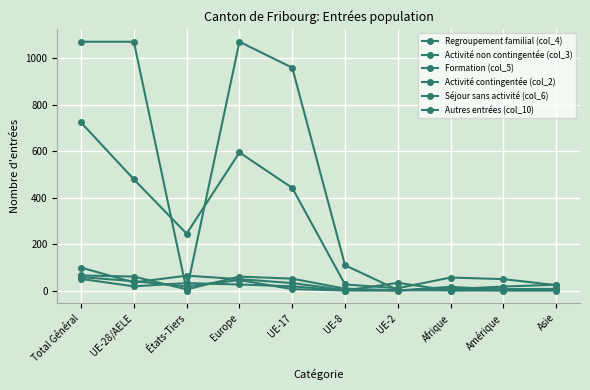

True or false: Regroupement familial (col_4) has a value of 422 at États-Tiers.

False